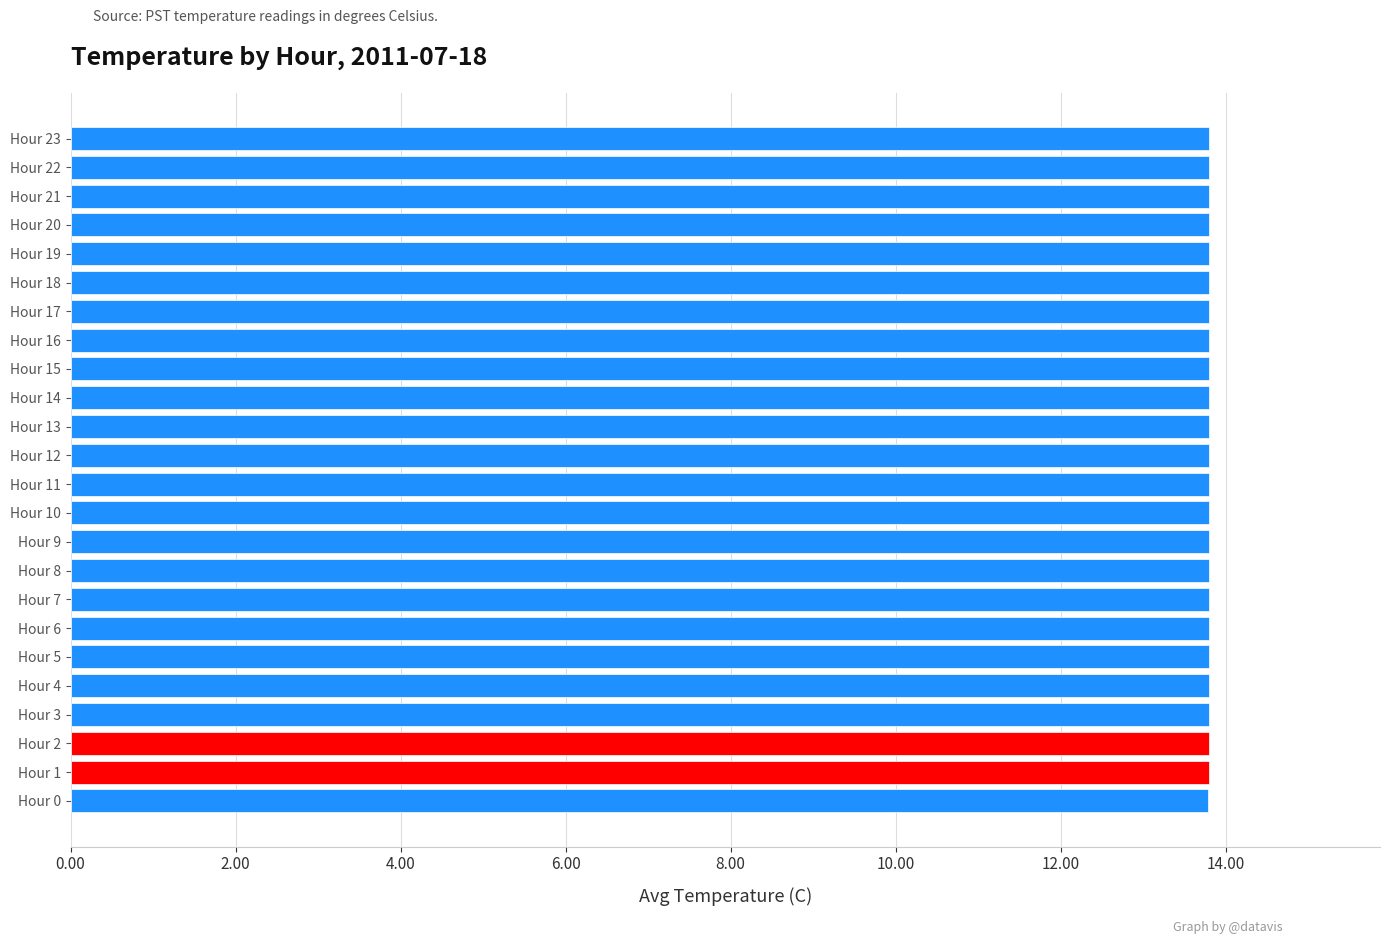

What is the sum of all values?

331.2